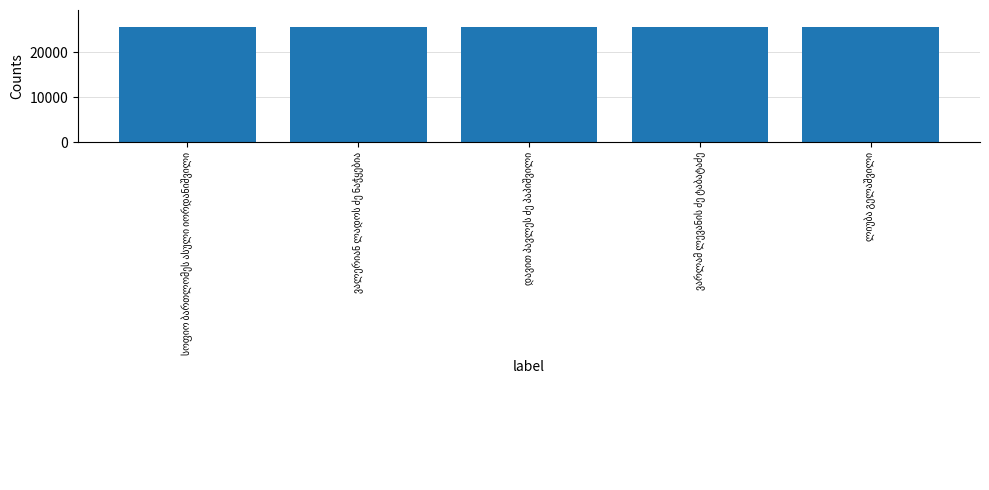

What is the maximum value shown in the chart?

25518